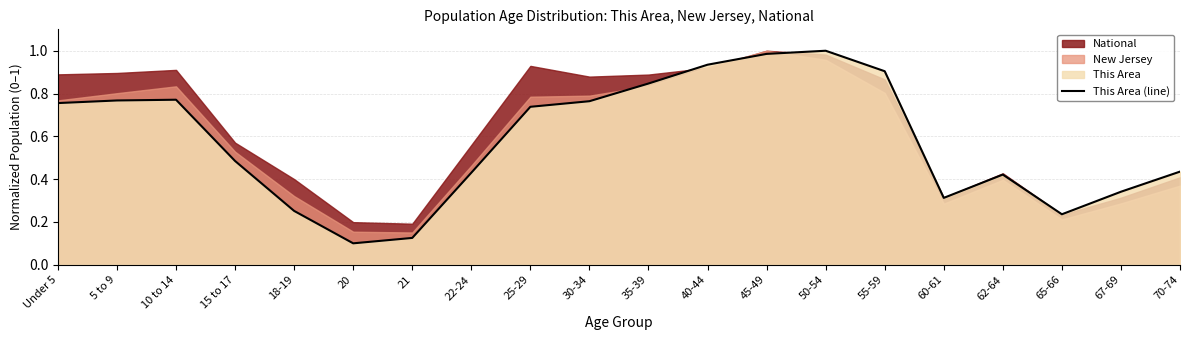

Does the chart have visible grid lines?

Yes